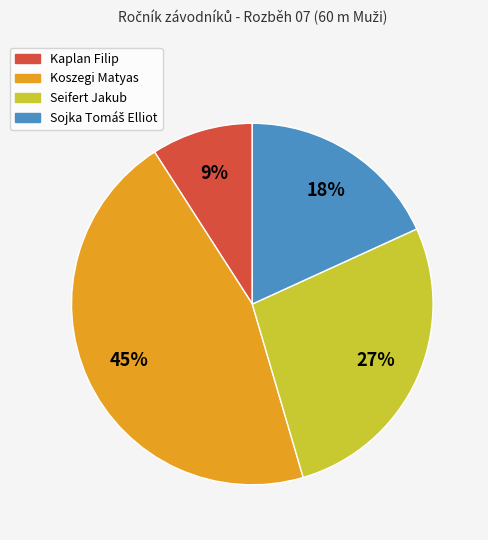

The Kaplan Filip slice represents 9% of the pie. True or false?

True